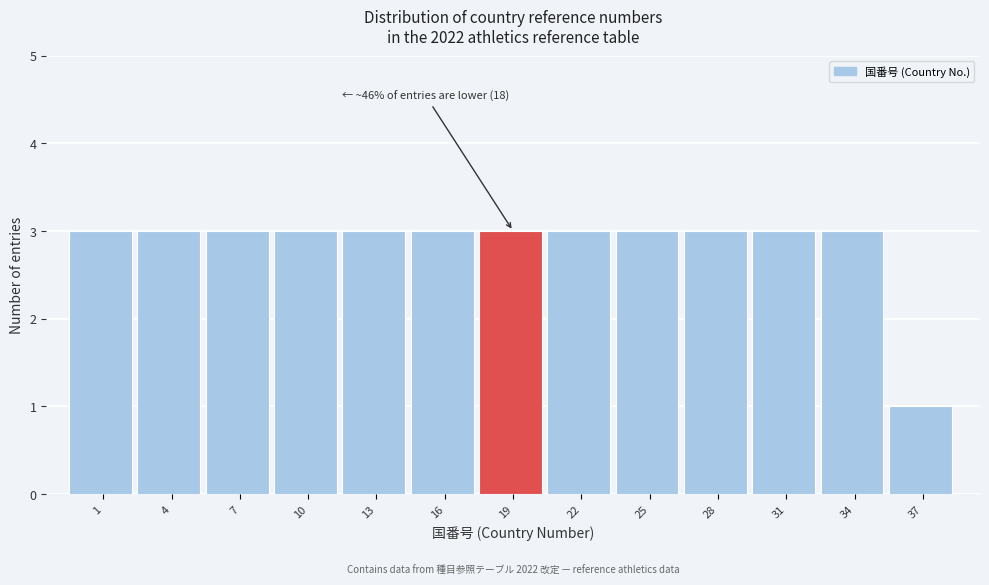

Reading left to right, what are all the values shown in this chart?

1=3	4=3	7=3	10=3	13=3	16=3	19=3	22=3	25=3	28=3	31=3	34=3	37=1